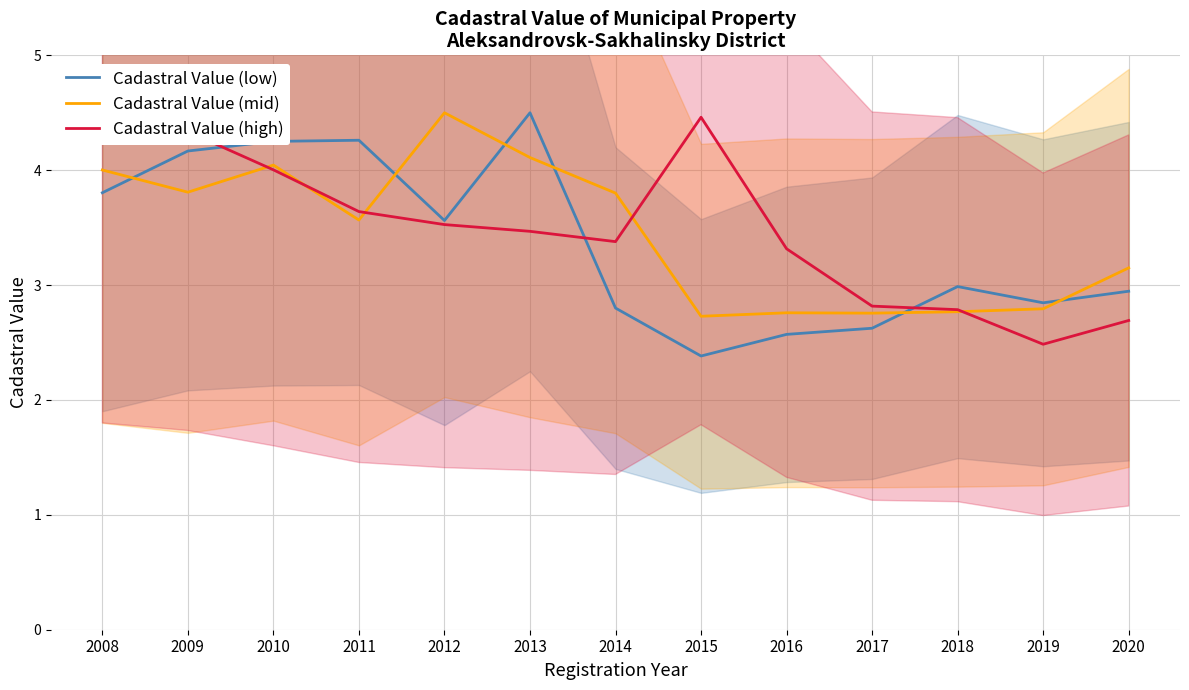

How many data points in Cadastral Value (high) are above 3?

9